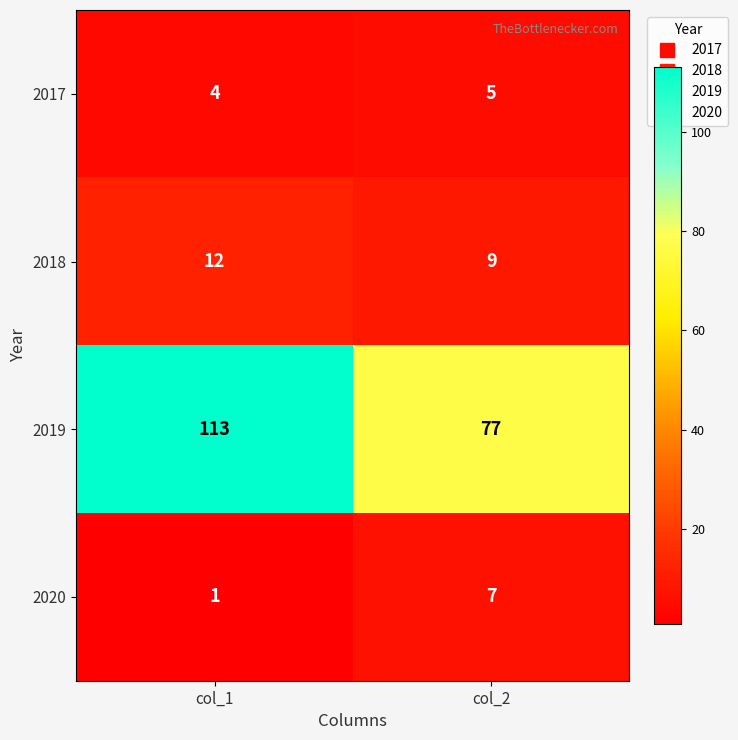

At which label is 2017 closest to 4?

col_1